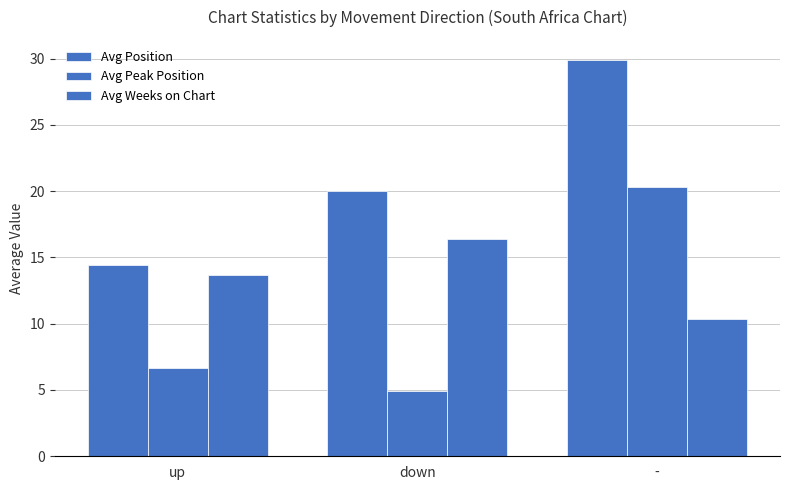

Are the bars grouped side by side (vs. stacked)?

Yes